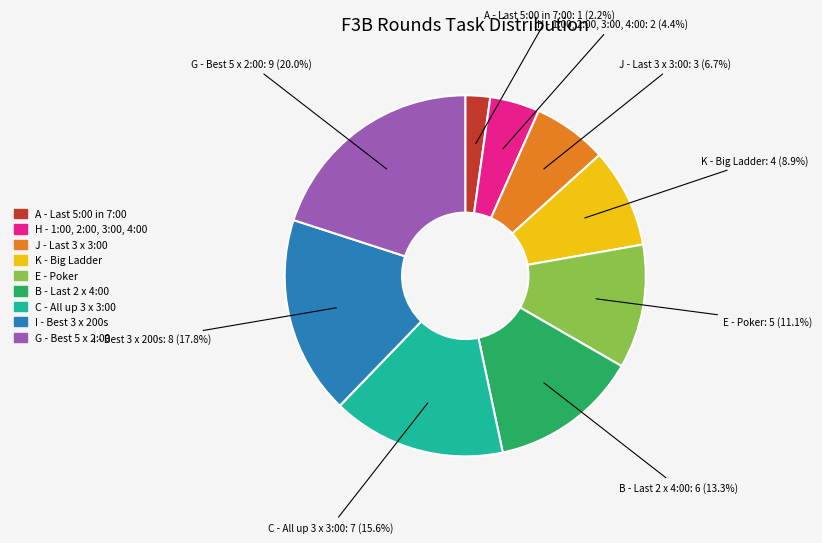

What percentage is the K - Big Ladder slice, to the nearest percent?

9%